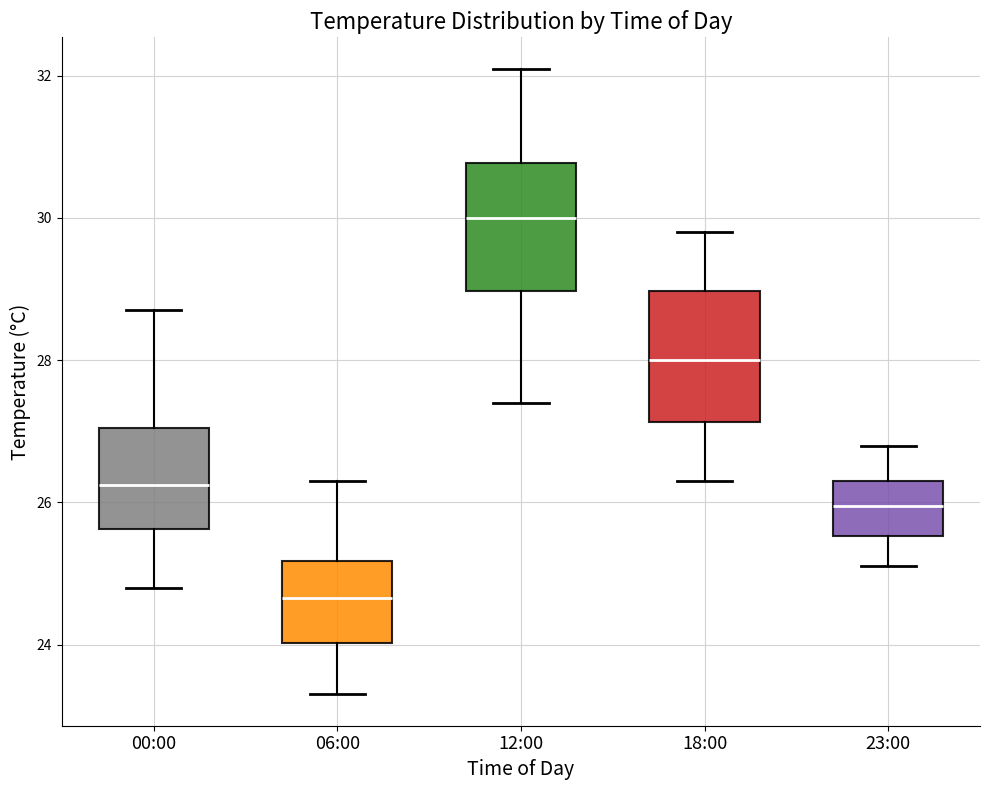

Reading left to right, transcribe this box plot: for each box, give where its median line is, the range the box spans, and where its two whiskers end, as read against the y-axis. The values are not printed on the chart, so give them approximately, as read against the axis.

00:00: median 26.2, box 25.6 to 27.0, whiskers 24.8 to 28.8
06:00: median 24.6, box 24.0 to 25.2, whiskers 23.4 to 26.4
12:00: median 30.0, box 29.0 to 30.8, whiskers 27.4 to 32.2
18:00: median 28.0, box 27.2 to 29.0, whiskers 26.4 to 29.8
23:00: median 26.0, box 25.6 to 26.4, whiskers 25.2 to 26.8